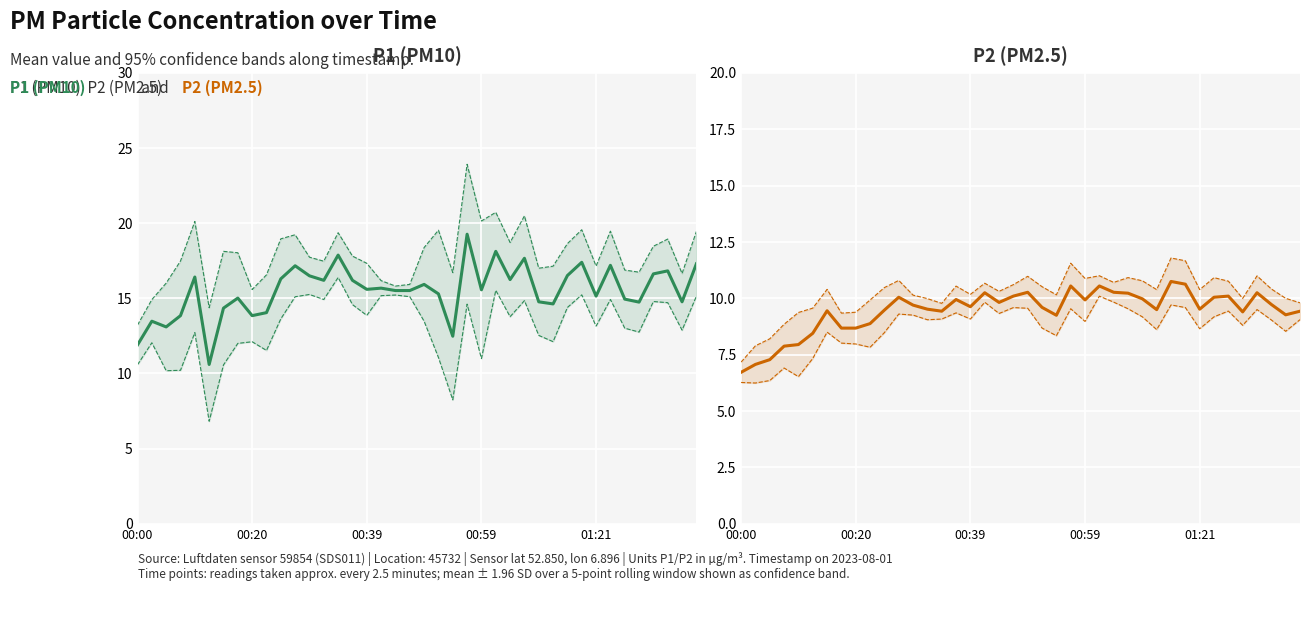

Between 7 and 10, which series saw the biggest shift?

P1 (PM10)